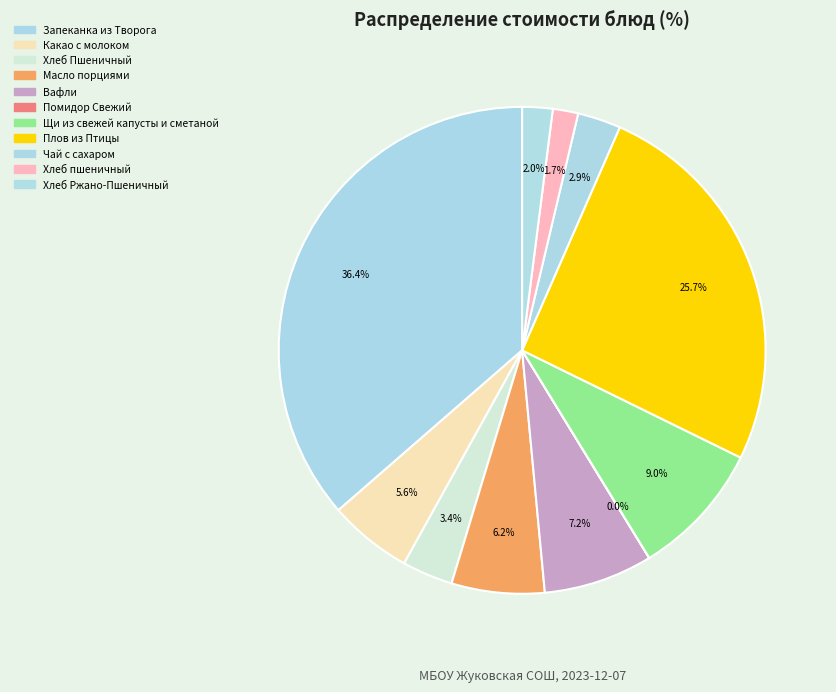

True or false: Масло порциями accounts for 6% of the total.

True